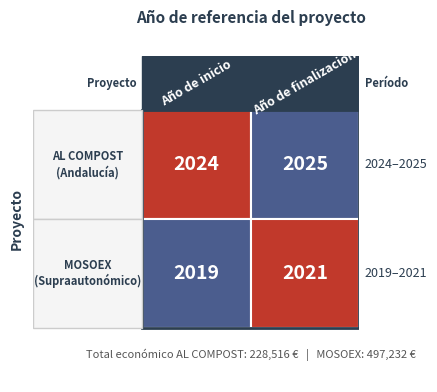

Where is Grupo Operativo AL COMPOST nearest to the value 2024?

Año de inicio